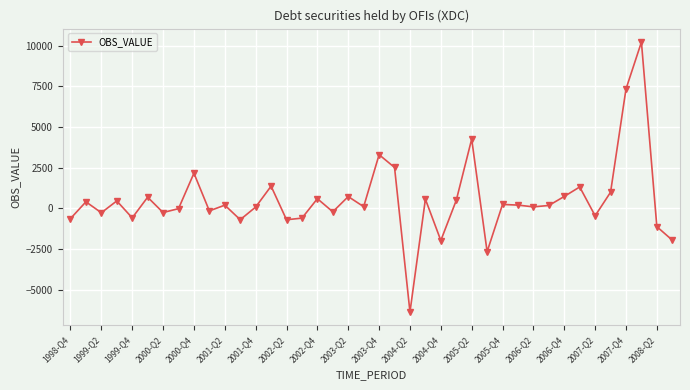

Count the number of data series in this chart.

1